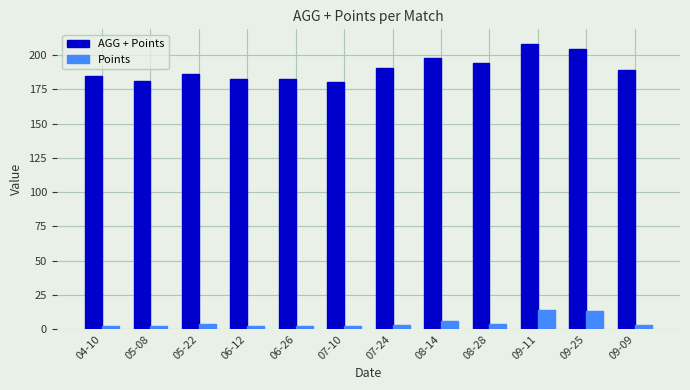

What is the lowest value of the AGG + Points series?

180.5